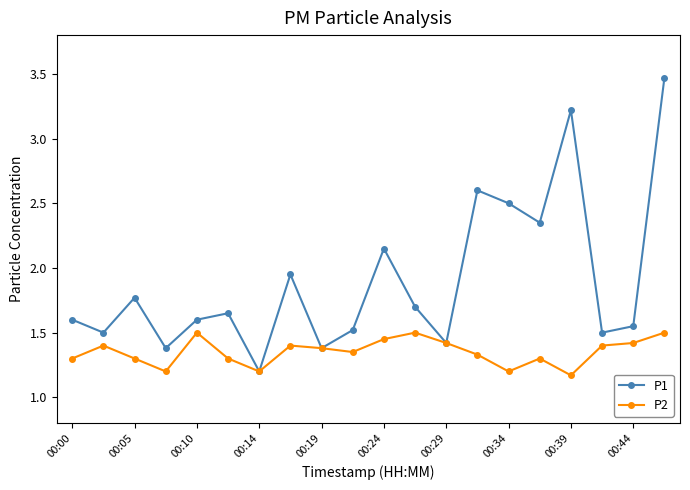

What is the highest value of the P1 series?

3.5